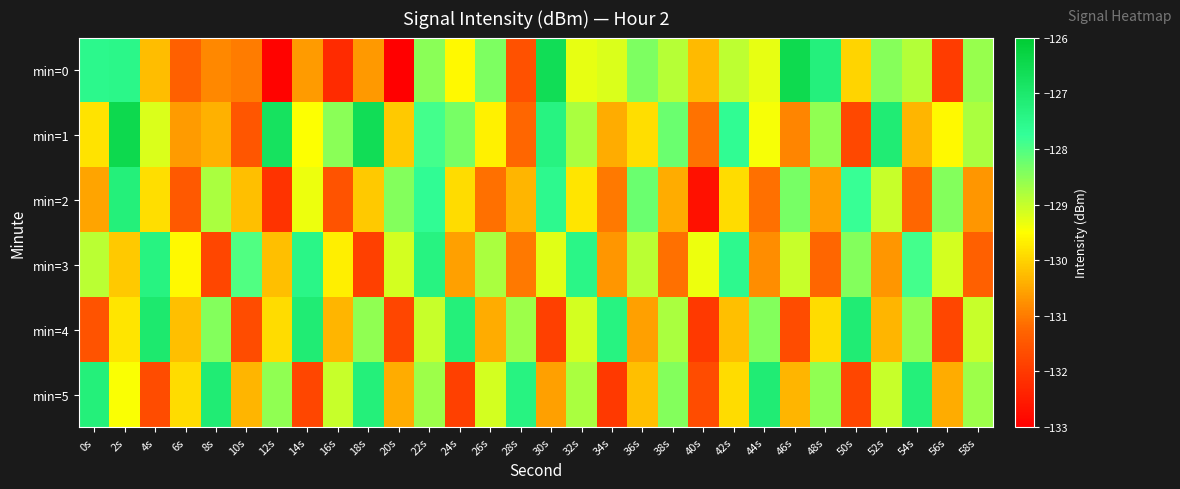

Reading left to right, what are all the values shown in this chart?

min=0: 0s=-127.5	2s=-127.5	4s=-130.3	6s=-131.4	8s=-130.8	10s=-131.0	12s=-132.9	14s=-130.6	16s=-132.2	18s=-130.7	20s=-133.1	22s=-128.5	24s=-129.6	26s=-128.4	28s=-131.6	30s=-126.6	32s=-129.3	34s=-129.2	36s=-128.4	38s=-128.9	40s=-130.3	42s=-128.9	44s=-129.3	46s=-126.5	48s=-127.3	50s=-130.0	52s=-128.5	54s=-128.8	56s=-132.0	58s=-128.6
min=1: 0s=-129.8	2s=-126.5	4s=-129.2	6s=-130.6	8s=-130.4	10s=-131.5	12s=-126.8	14s=-129.5	16s=-128.5	18s=-126.6	20s=-130.1	22s=-127.9	24s=-128.3	26s=-129.7	28s=-131.2	30s=-127.3	32s=-128.8	34s=-130.5	36s=-129.9	38s=-128.2	40s=-131.1	42s=-127.7	44s=-129.4	46s=-130.9	48s=-128.5	50s=-131.8	52s=-127.1	54s=-130.3	56s=-129.6	58s=-128.8
min=2: 0s=-130.5	2s=-127.2	4s=-129.9	6s=-131.5	8s=-128.8	10s=-130.2	12s=-132.1	14s=-129.3	16s=-131.6	18s=-130.1	20s=-128.5	22s=-127.7	24s=-129.9	26s=-131.1	28s=-130.3	30s=-127.6	32s=-129.8	34s=-131.0	36s=-128.2	38s=-130.5	40s=-132.7	42s=-129.9	44s=-131.1	46s=-128.3	48s=-130.6	50s=-127.8	52s=-129.0	54s=-131.2	56s=-128.5	58s=-130.7
min=3: 0s=-128.9	2s=-130.1	4s=-127.3	6s=-129.6	8s=-131.8	10s=-128.0	12s=-130.2	14s=-127.5	16s=-129.7	18s=-131.9	20s=-129.1	22s=-127.3	24s=-130.6	26s=-128.8	28s=-131.0	30s=-129.2	32s=-127.5	34s=-130.7	36s=-128.9	38s=-131.1	40s=-129.3	42s=-127.6	44s=-130.8	46s=-129.0	48s=-131.2	50s=-128.5	52s=-130.7	54s=-127.9	56s=-129.1	58s=-131.3
min=4: 0s=-131.6	2s=-129.8	4s=-127.0	6s=-130.2	8s=-128.5	10s=-131.7	12s=-129.9	14s=-127.1	16s=-130.3	18s=-128.6	20s=-131.8	22s=-129.0	24s=-127.2	26s=-130.5	28s=-128.7	30s=-131.9	32s=-129.1	34s=-127.3	36s=-130.6	38s=-128.8	40s=-132.0	42s=-130.2	44s=-128.5	46s=-131.7	48s=-129.9	50s=-127.1	52s=-130.3	54s=-128.6	56s=-131.8	58s=-129.0
min=5: 0s=-127.2	2s=-129.5	4s=-131.7	6s=-129.9	8s=-127.1	10s=-130.3	12s=-128.6	14s=-131.8	16s=-129.0	18s=-127.2	20s=-130.5	22s=-128.7	24s=-131.9	26s=-129.1	28s=-127.3	30s=-130.6	32s=-128.8	34s=-132.0	36s=-130.2	38s=-128.5	40s=-131.7	42s=-129.9	44s=-127.1	46s=-130.3	48s=-128.6	50s=-131.8	52s=-129.0	54s=-127.2	56s=-130.5	58s=-128.7